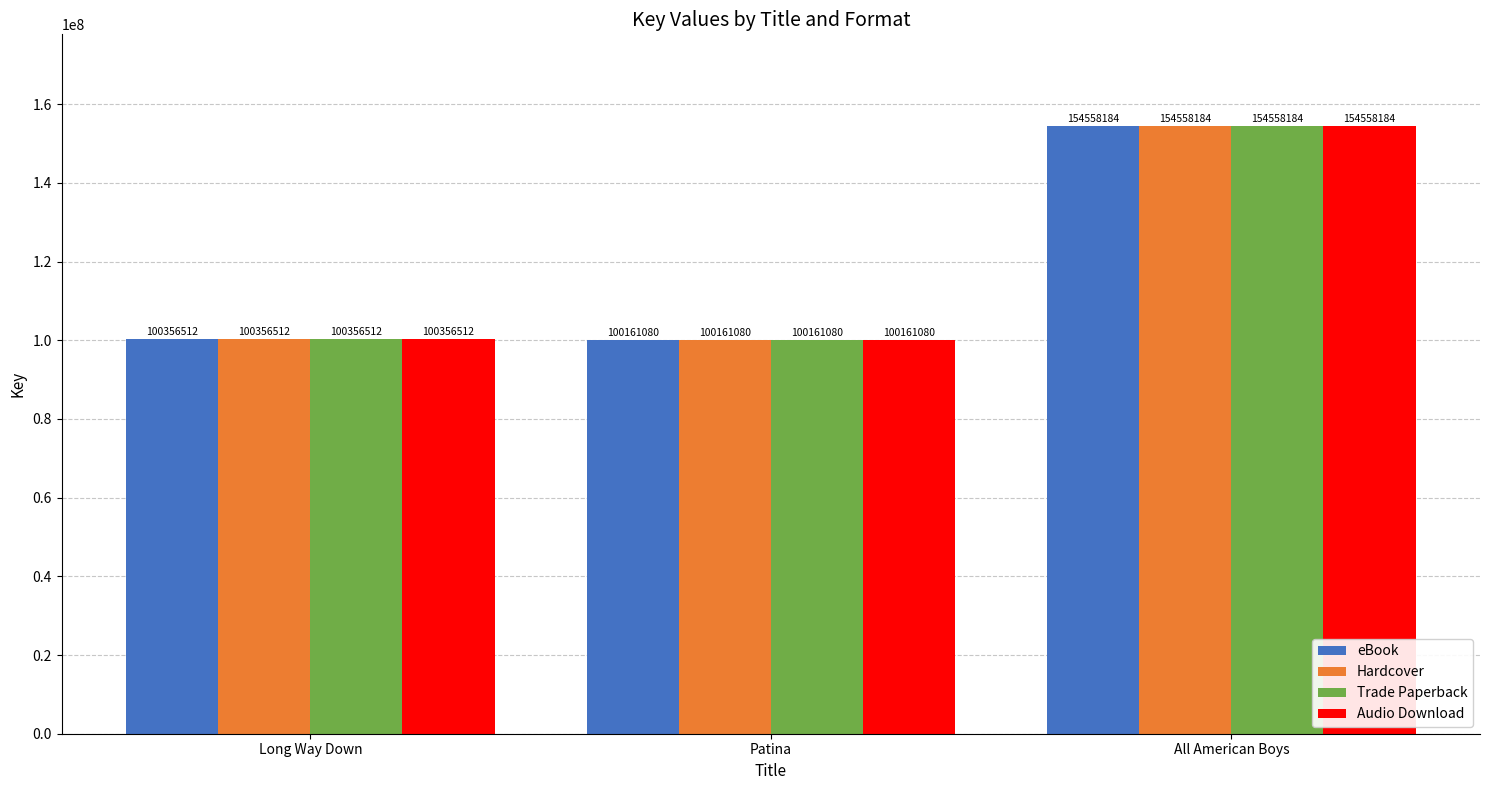

At which label does Audio Download reach its peak?

All American Boys